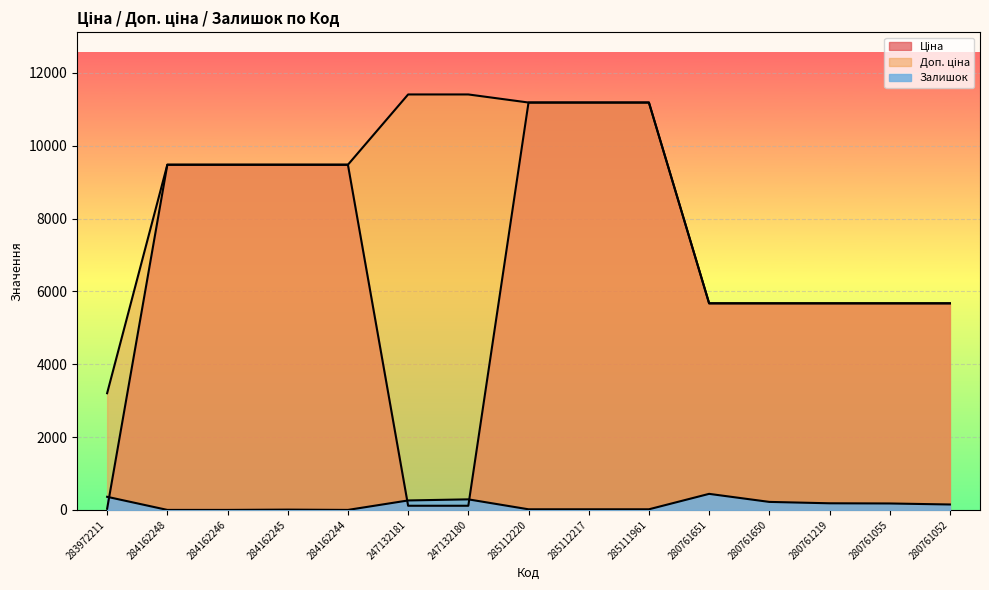

Which has a higher value, 247132181 or 285112220?

285112220